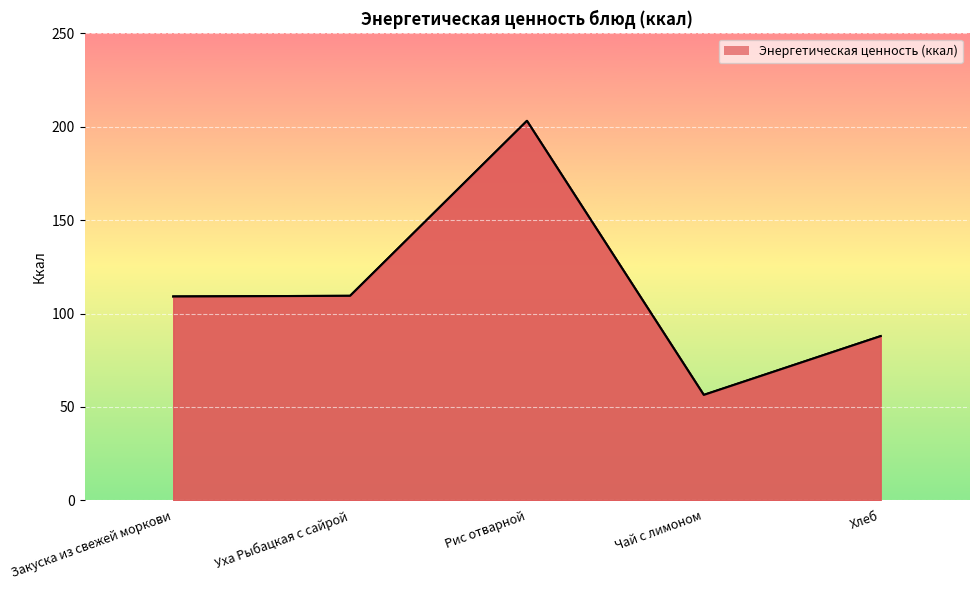

What is the value of the 4th point from the left?

56.4